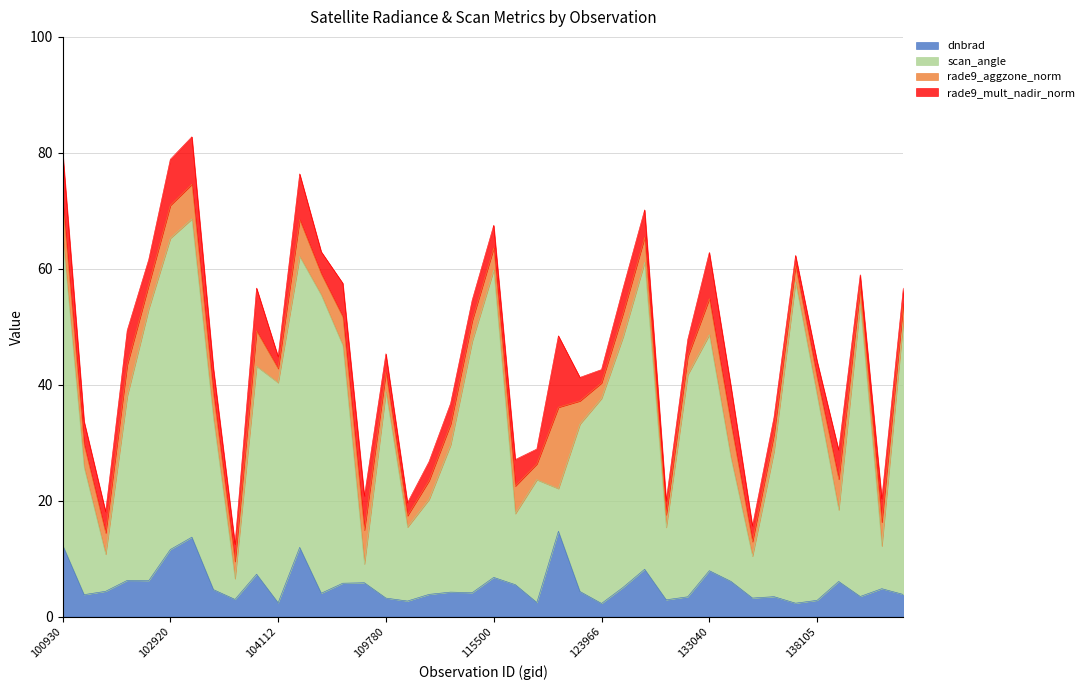

What is the lowest value of the dnbrad series?

2.3